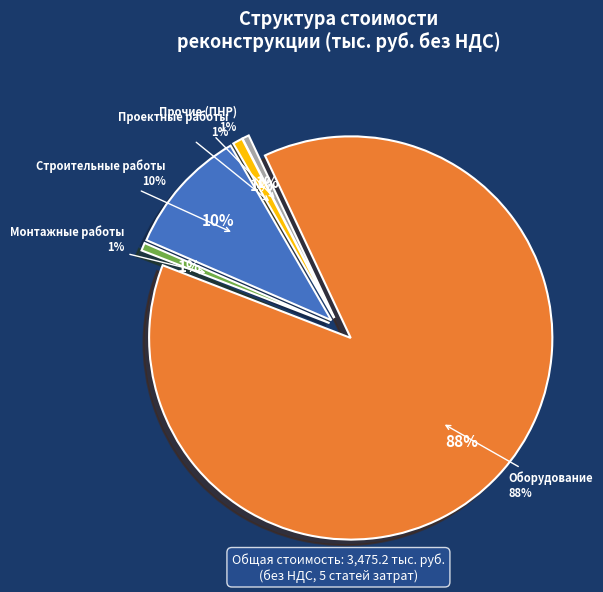

What is the largest slice in the pie chart?

Оборудование